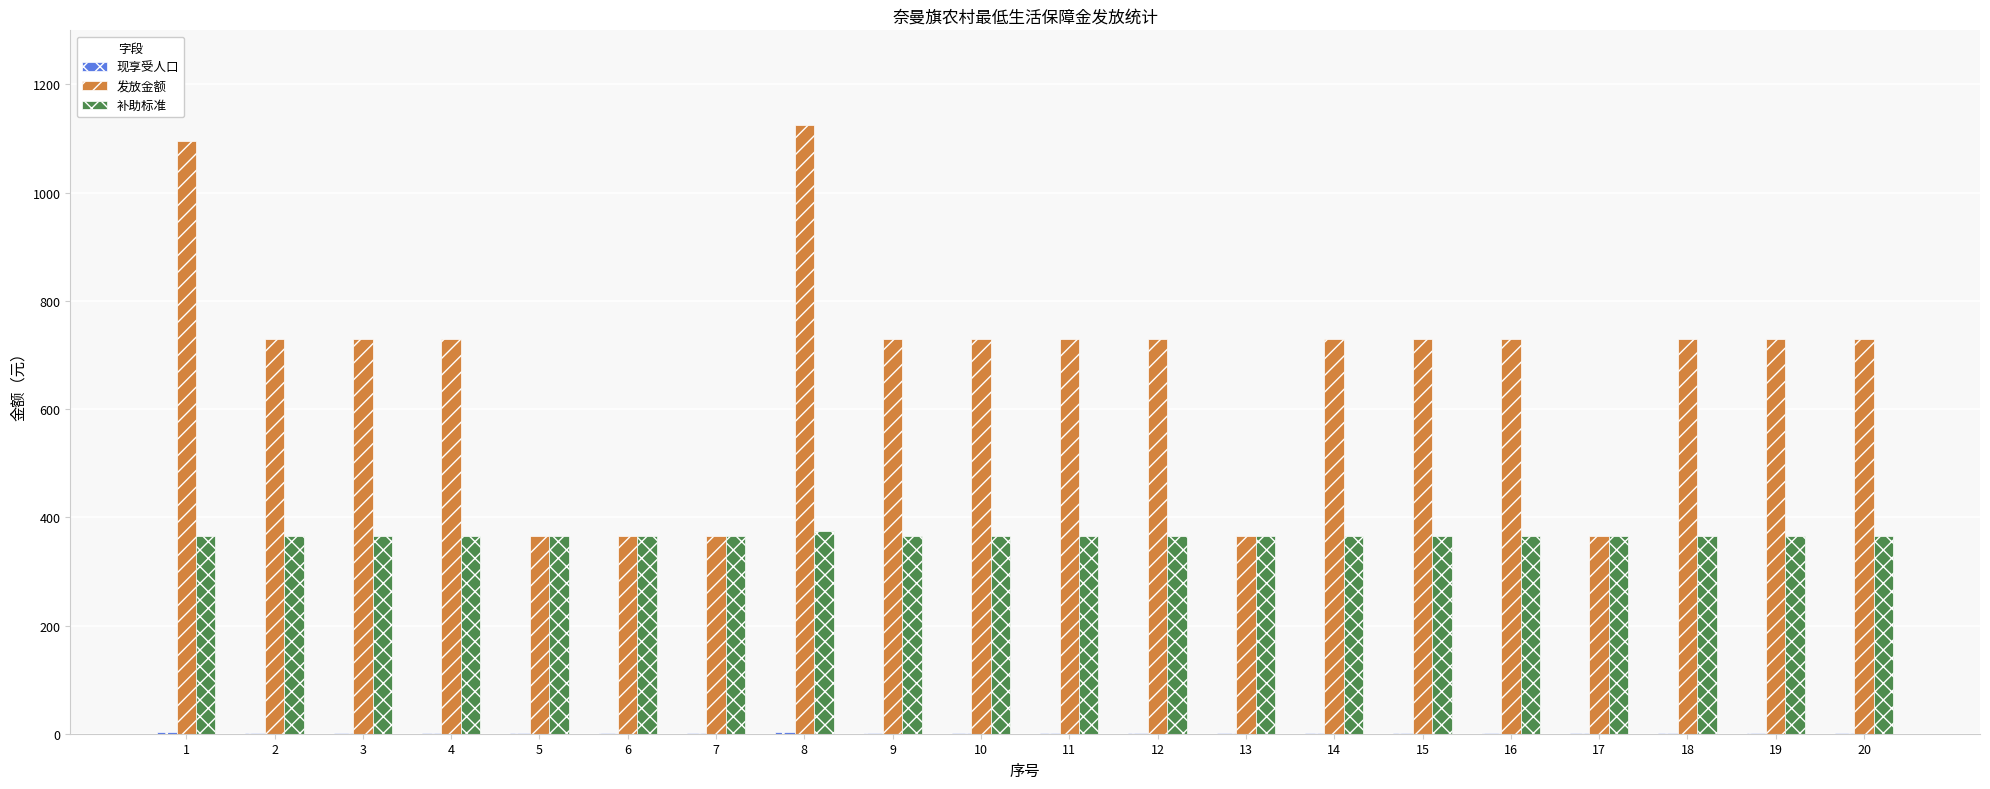

What is the maximum value shown in the chart?

1125